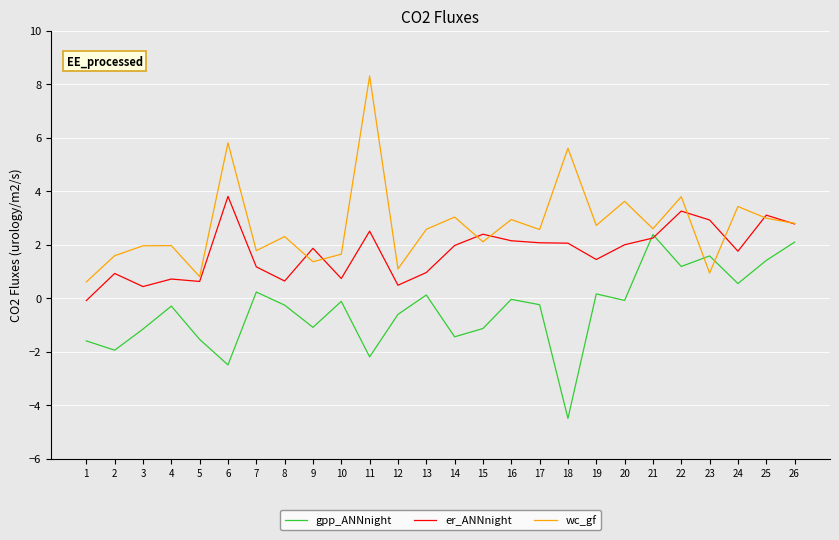

The value of er_ANNnight at 26 is 1.4. True or false?

False